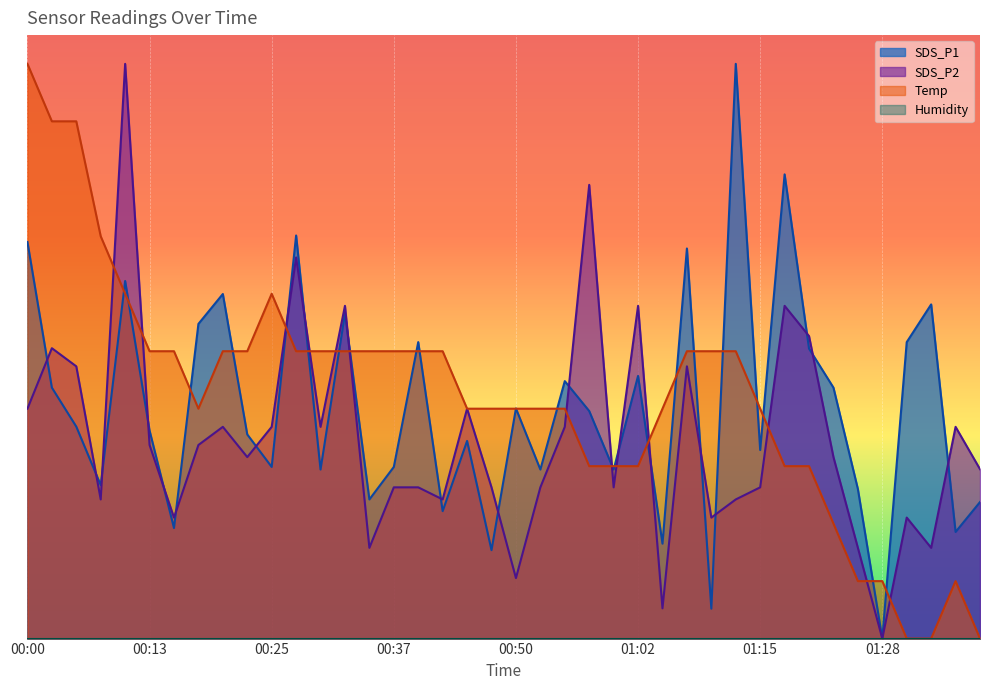

What is the average value of the Temp series?

0.4